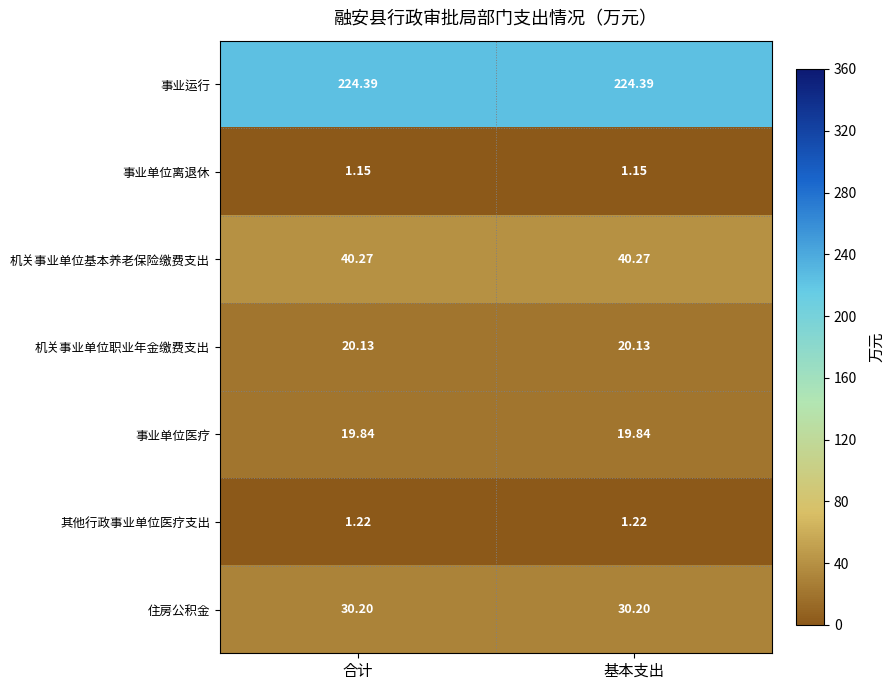

What is the total value across all series at 合计?

337.2